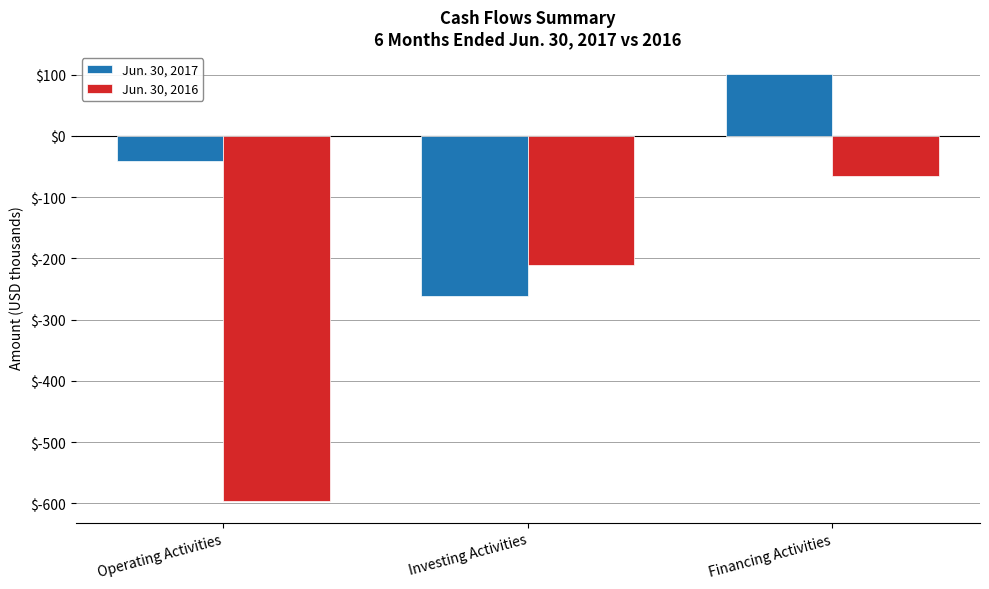

At which category is the sum across all series the highest?

Financing Activities